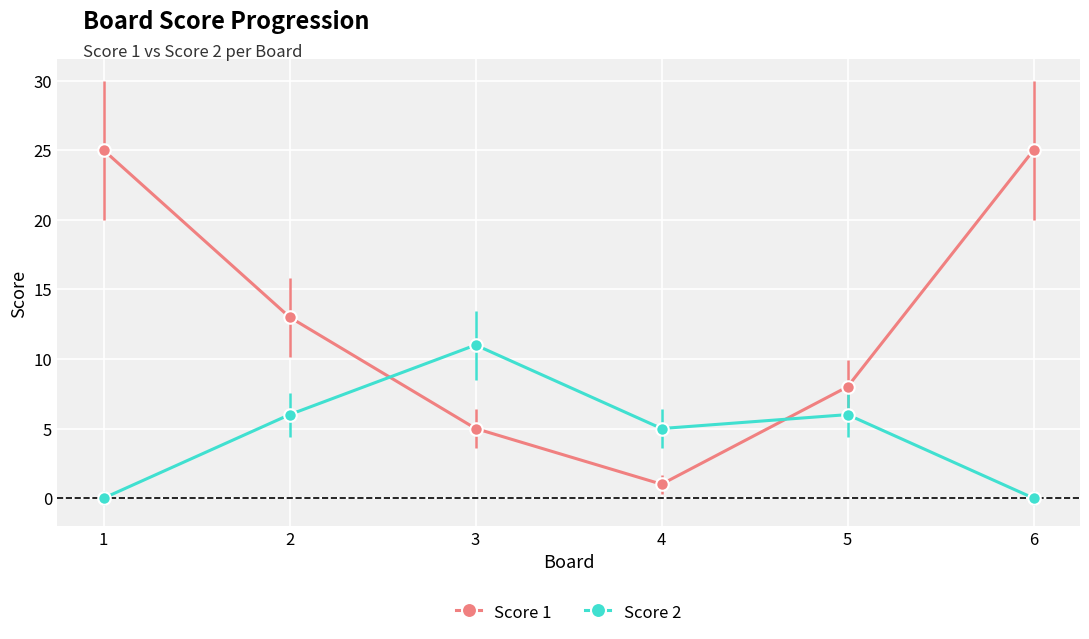

The value of Score 2 at 4 is 8. True or false?

False